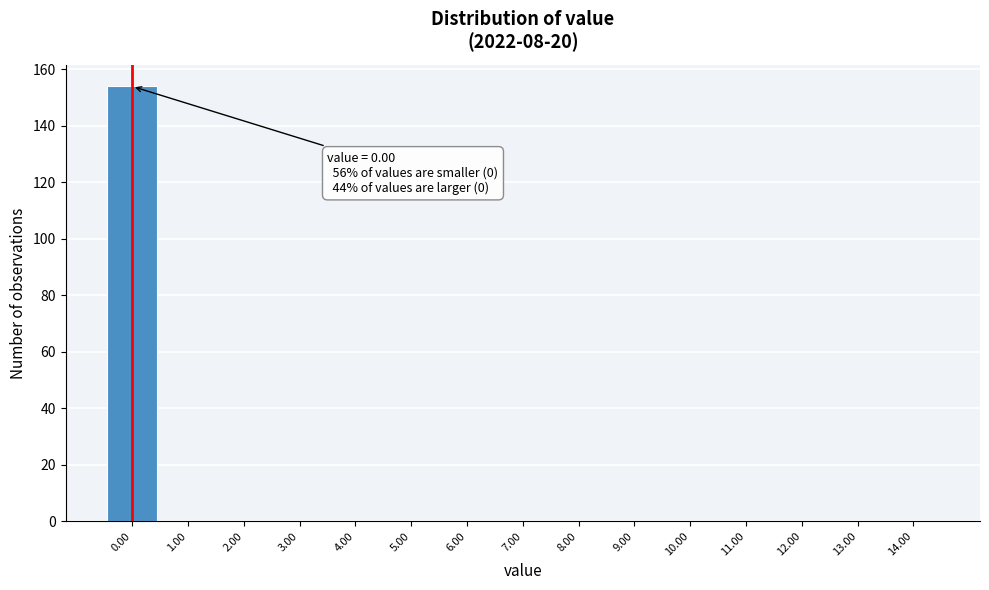

Over which range of the x-axis is the bar tallest?

-0.5 to 0.5